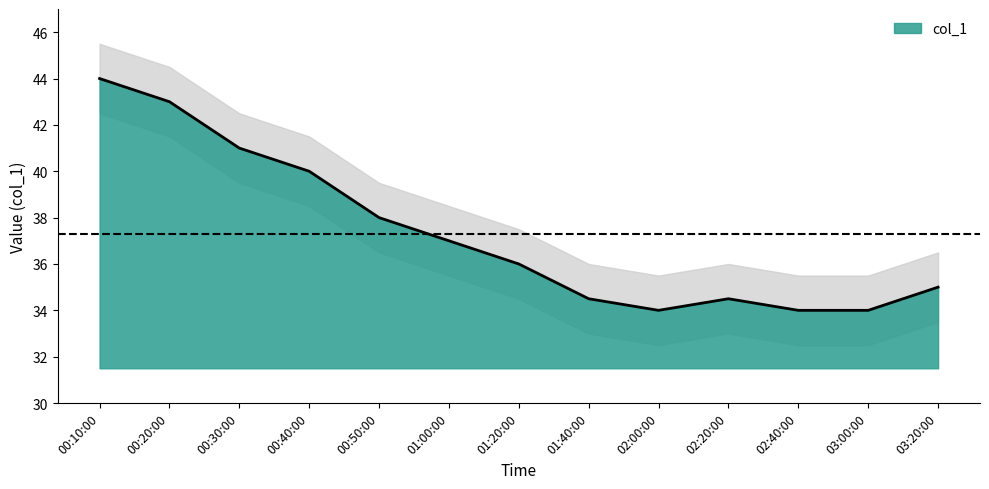

Rank the categories by value from highest to lowest.

00:10:00, 00:20:00, 00:30:00, 00:40:00, 00:50:00, 01:00:00, 01:20:00, 03:20:00, 01:40:00, 02:20:00, 02:00:00, 02:40:00, 03:00:00